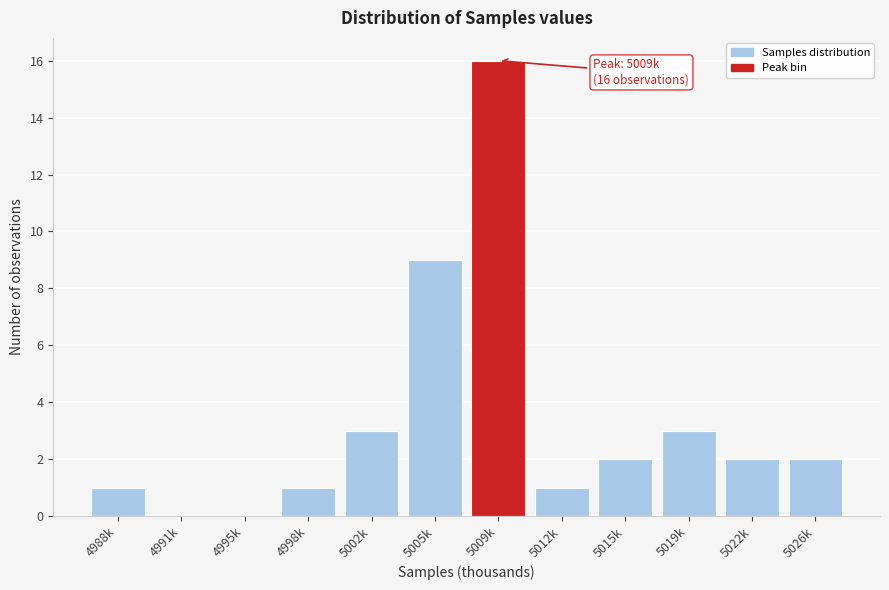

Reading left to right, extract all data points from this chart.

4988k=1	4991k=0	4995k=0	4998k=1	5002k=3	5005k=9	5009k=16	5012k=1	5015k=2	5019k=3	5022k=2	5026k=2